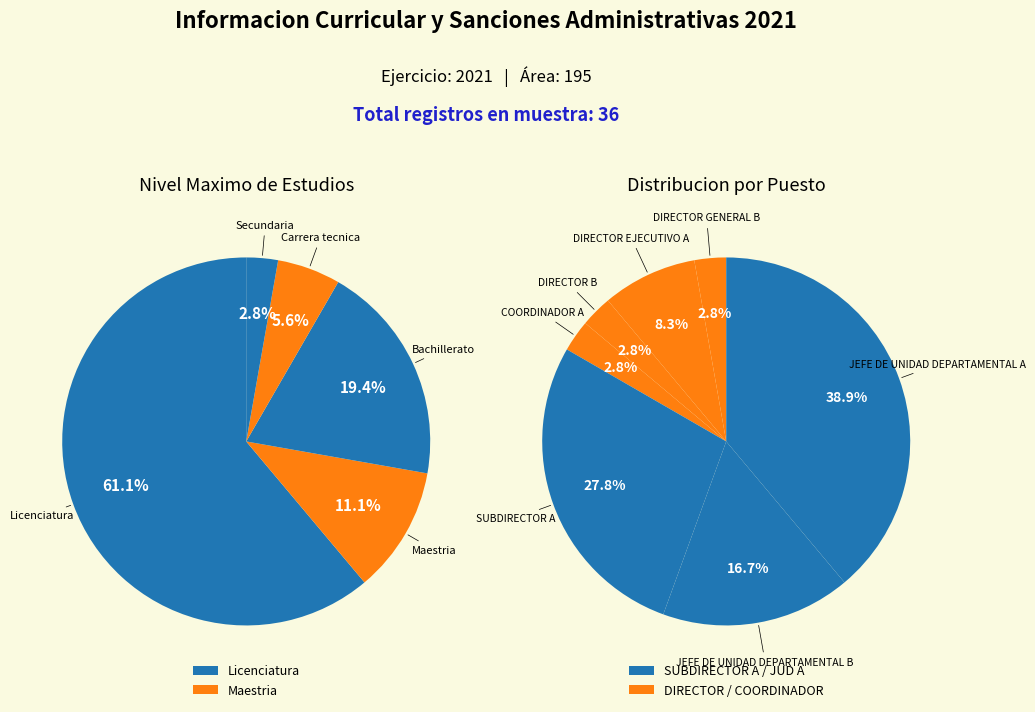

Which slice is the largest?

Licenciatura